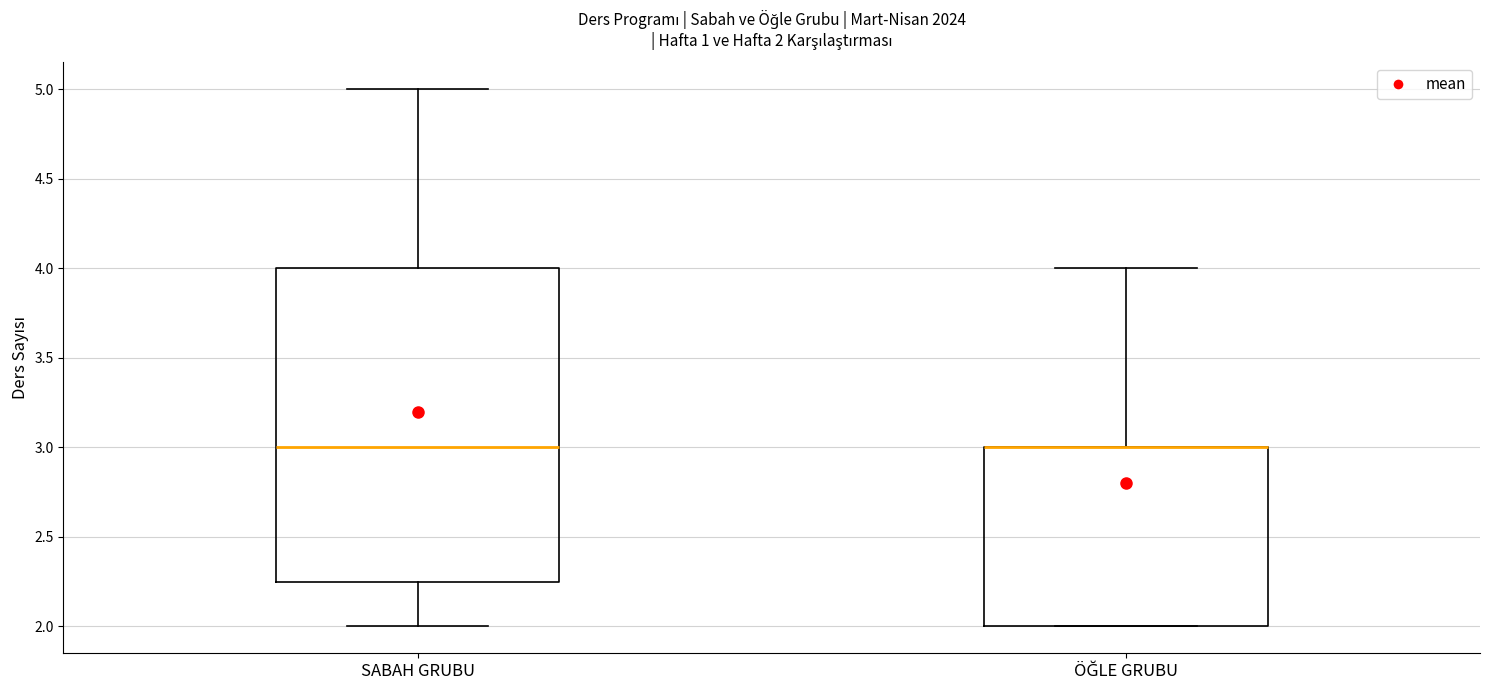

Comparing the boxes themselves (not the whiskers), which one is the tallest?

SABAH GRUBU